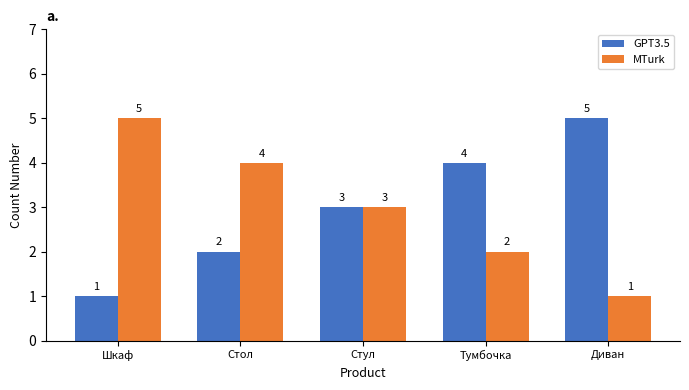

List the labels in order of MTurk value, smallest first.

Диван, Тумбочка, Стул, Стол, Шкаф